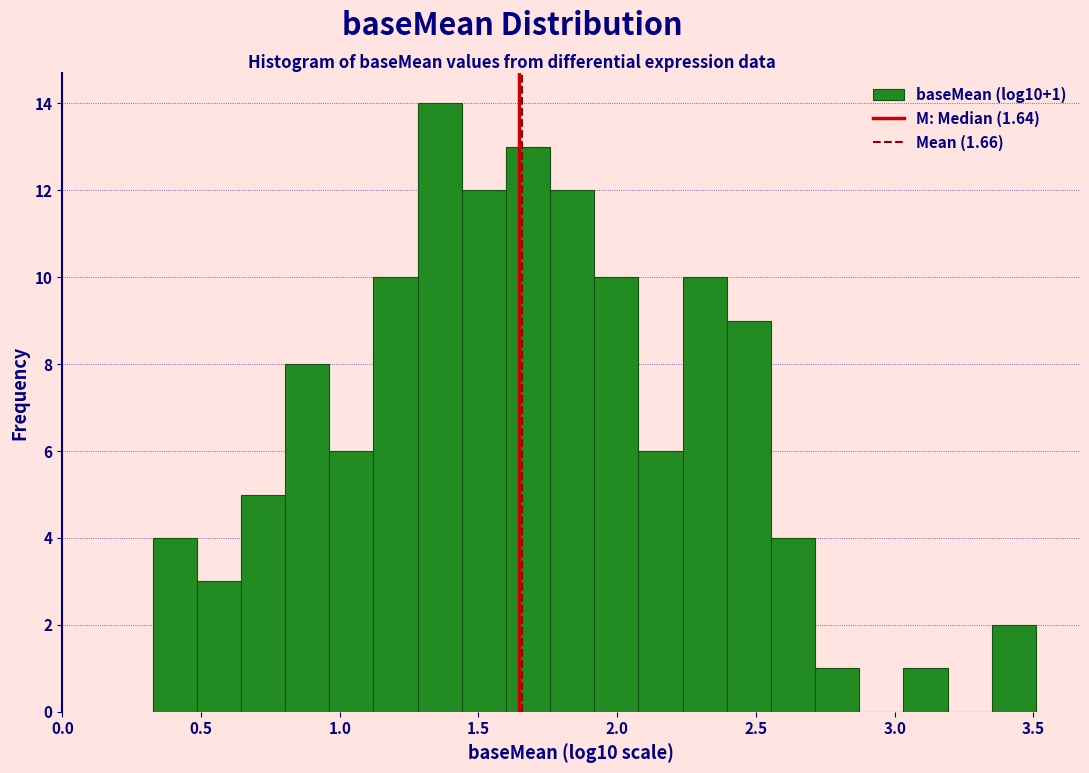

Around what value on the x-axis is the tallest bar? Give the approximate position of its centre, as read against the axis.

1.35